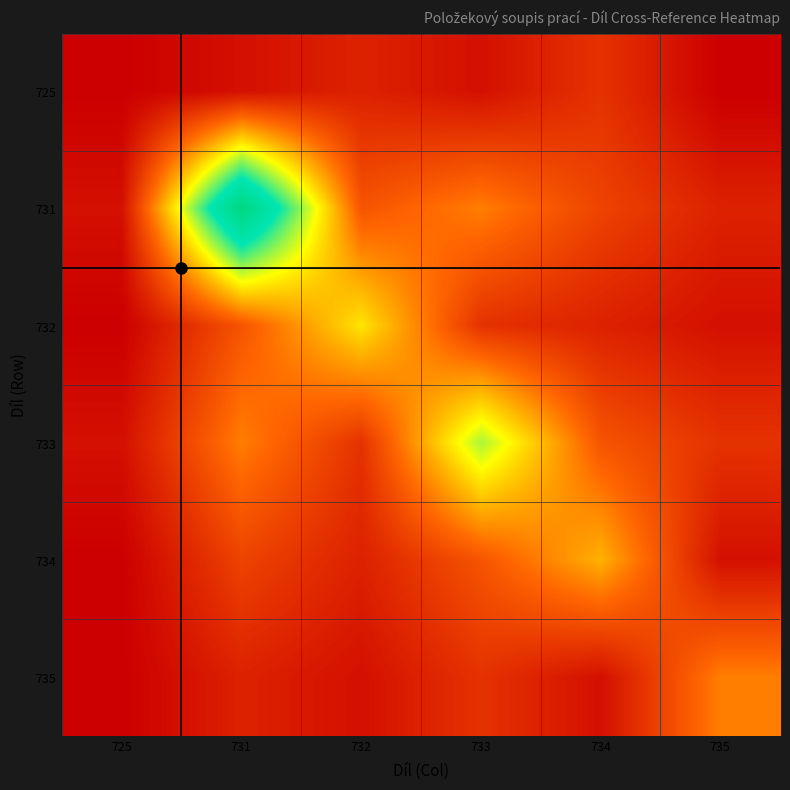

Which series has the largest range (max minus min)?

731